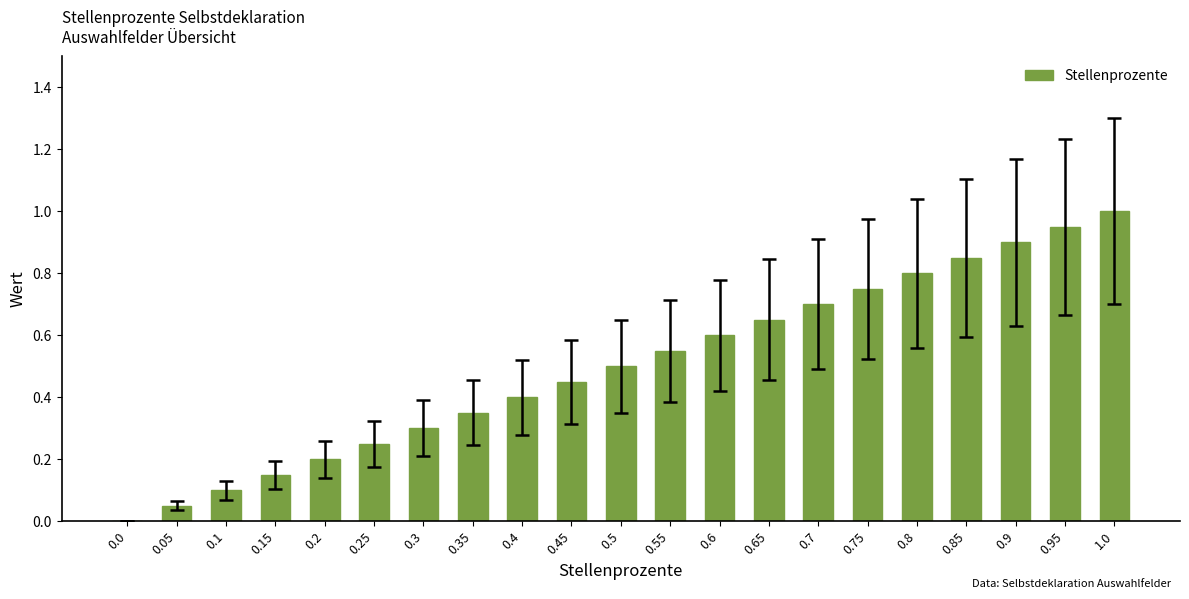

What is the sum of the values at 0.5 and 0.85?

1.4